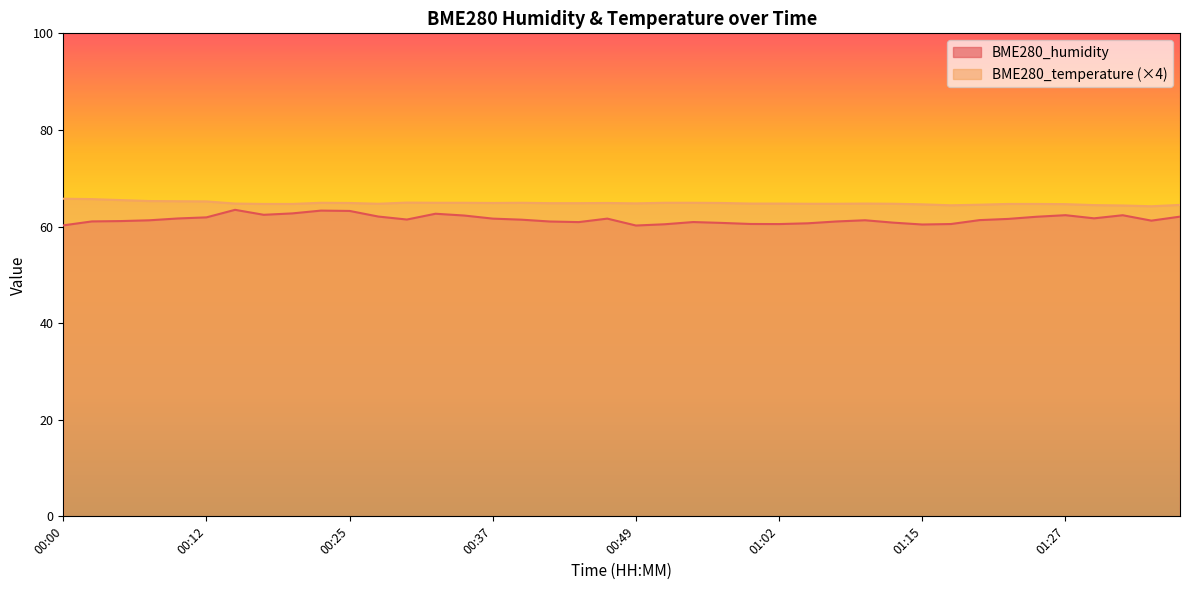

Rank the categories by BME280_humidity value from lowest to highest.

00:49, 00:00, 01:15, 00:52, 01:02, 01:17, 01:00, 01:05, 00:57, 01:12, 00:44, 00:55, 00:42, 01:07, 00:03, 00:05, 01:35, 00:08, 01:10, 01:20, 00:39, 00:29, 01:22, 00:37, 00:47, 00:10, 01:30, 00:12, 01:25, 01:38, 00:27, 00:34, 01:32, 01:27, 00:17, 00:32, 00:20, 00:25, 00:22, 00:15